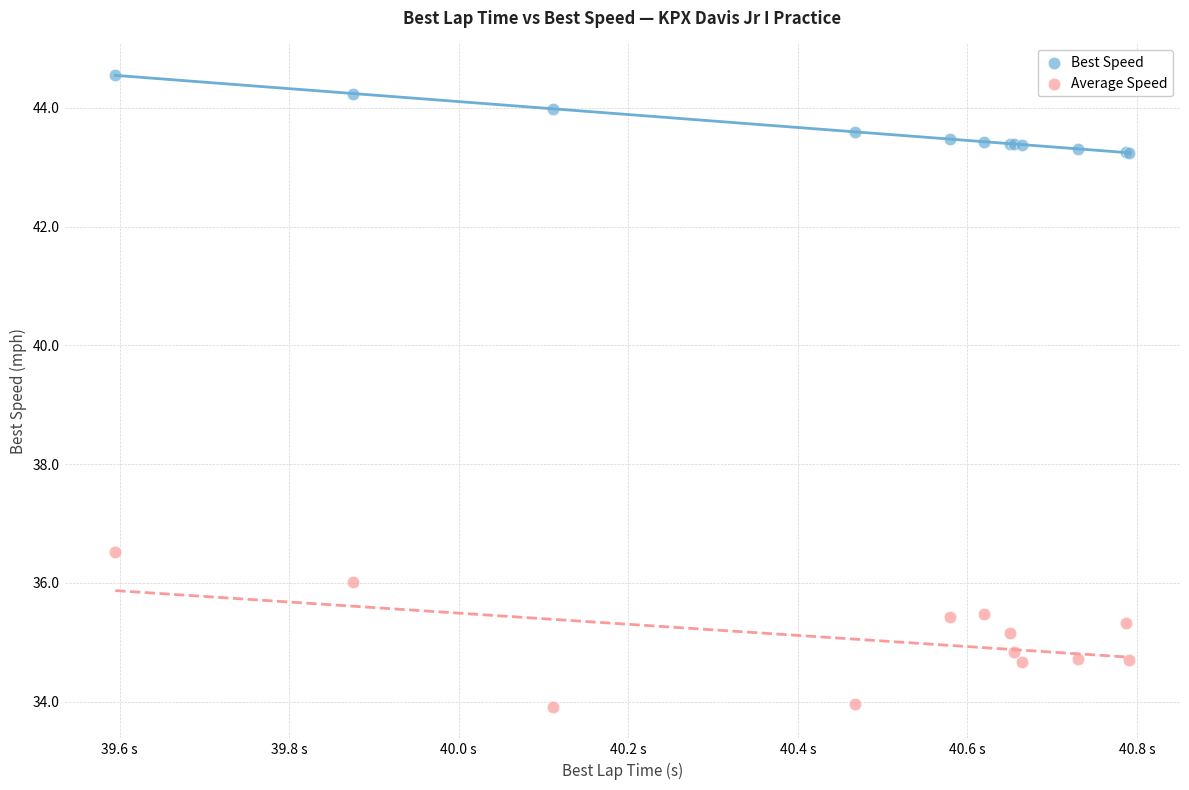

What are all the series names shown in the legend?

Best Speed, Average Speed